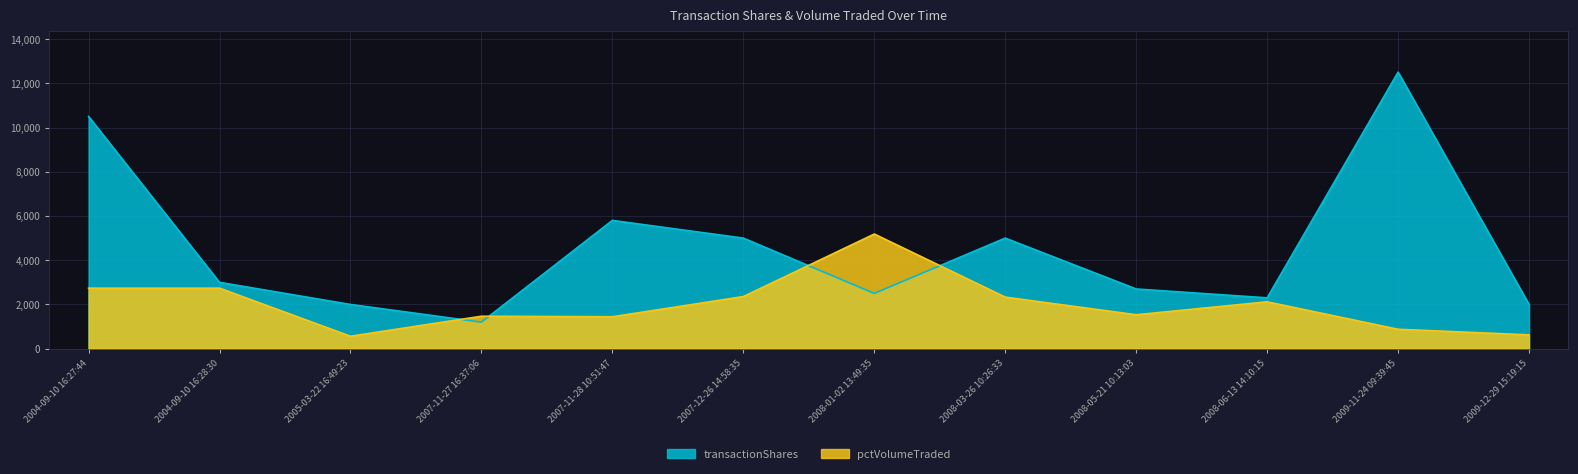

How many lines are shown in the chart?

2